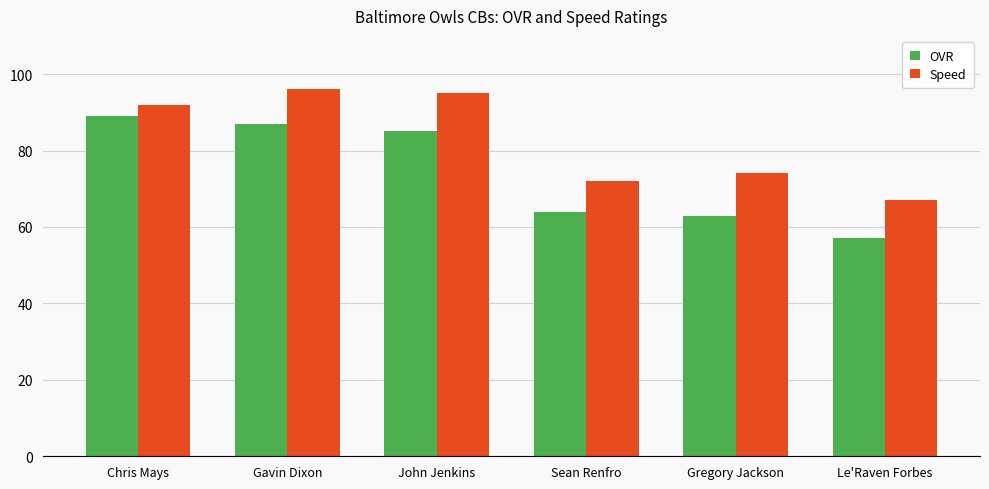

Which series has the widest spread of values?

OVR